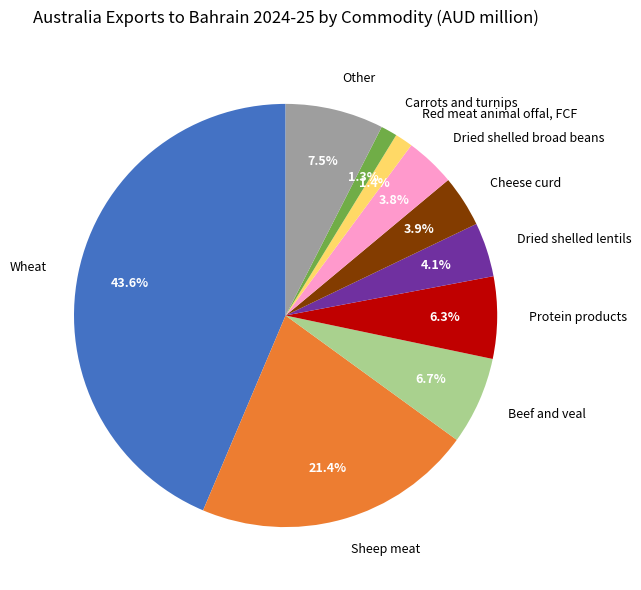

Count the number of slices in the pie.

10